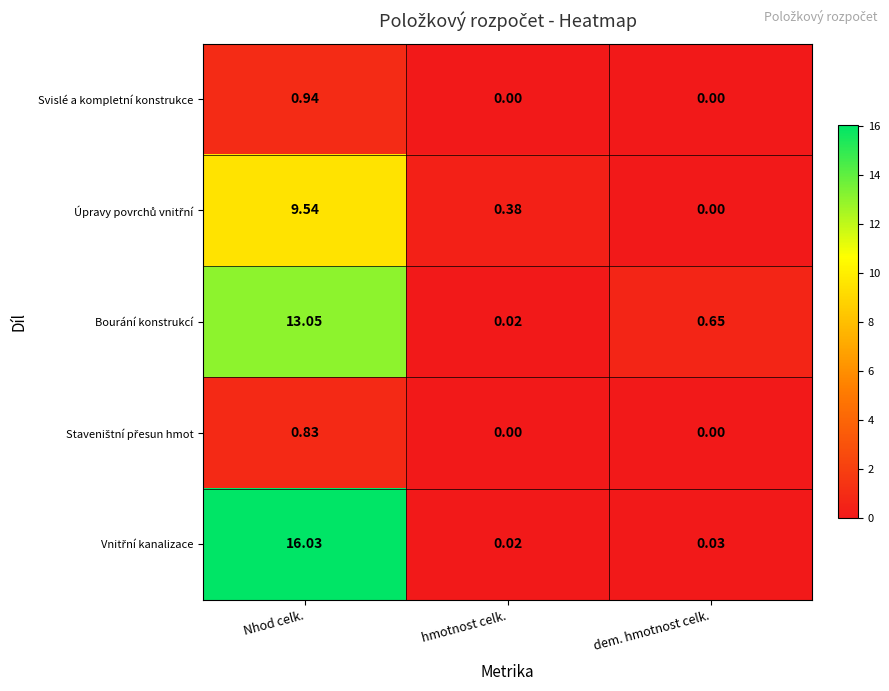

At which label does Bourání konstrukcí reach its minimum?

hmotnost celk.